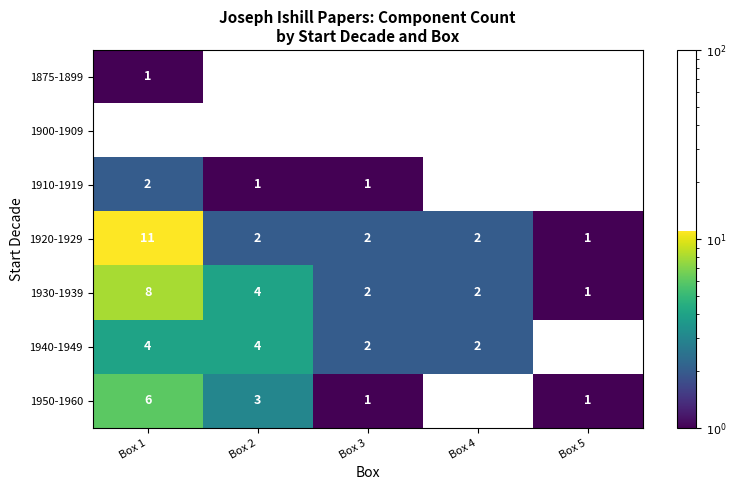

True or false: 1950-1960 has a value of 1 at Box 5.

True